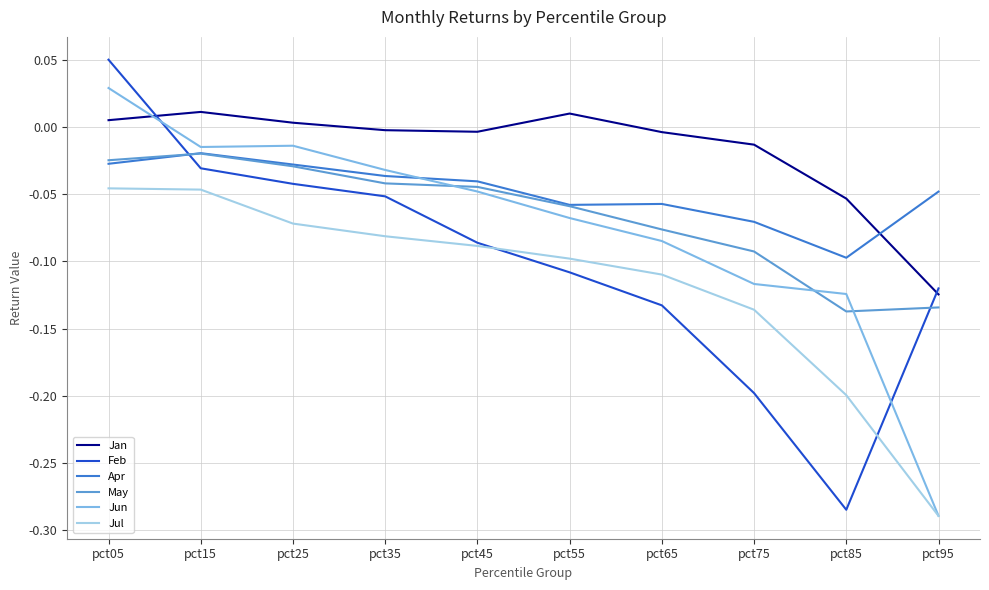

At pct75, list the series in order from smallest to largest.

Feb, Jul, Jun, May, Apr, Jan